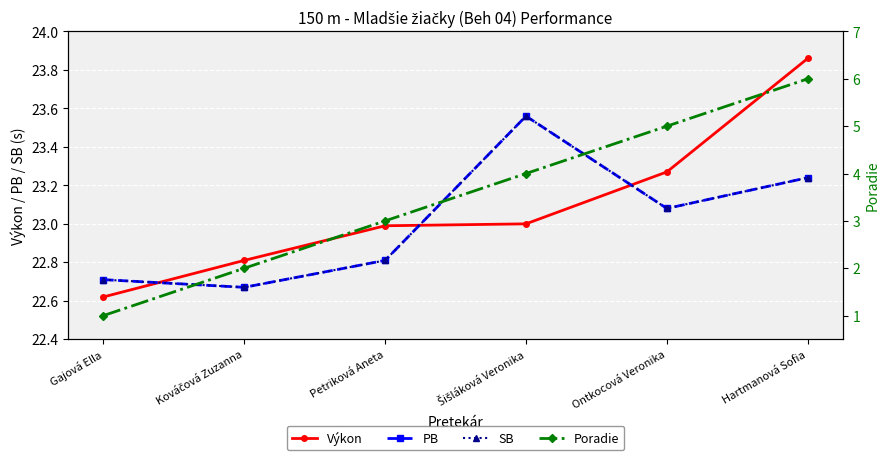

The Poradie series shows 6.0 at Hartmanová Sofia. True or false?

True